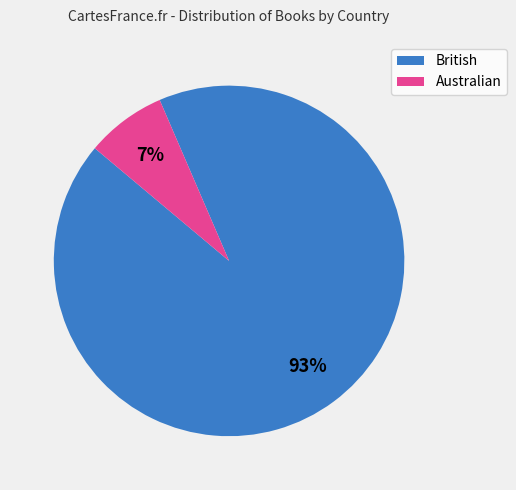

Count the number of slices in the pie.

2